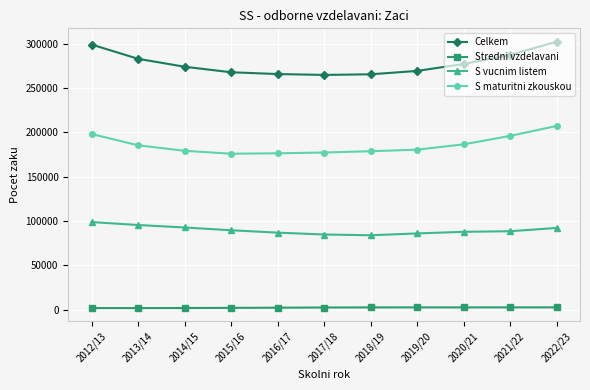

The Celkem series shows 302233 at 2022/23. True or false?

True